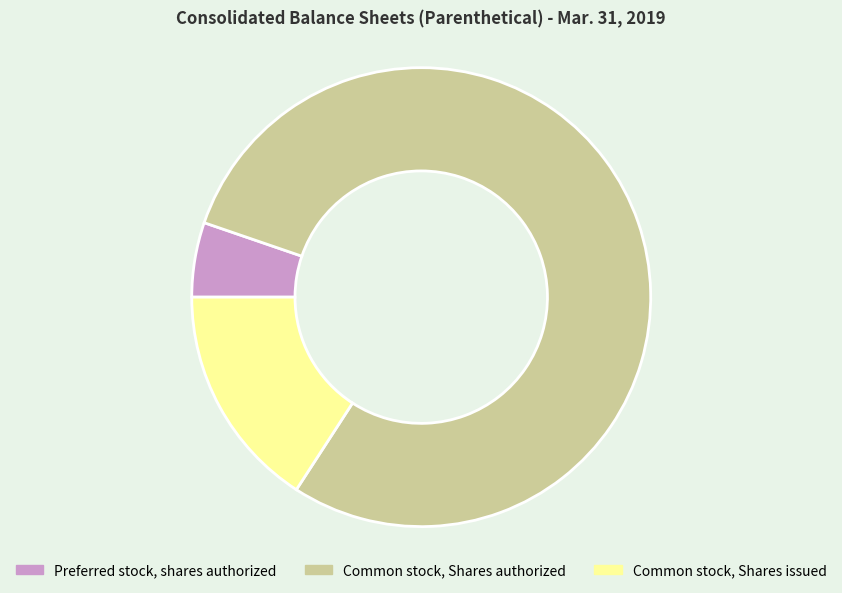

Rank the categories by value from highest to lowest.

Common stock, Shares authorized, Common stock, Shares issued, Preferred stock, shares authorized